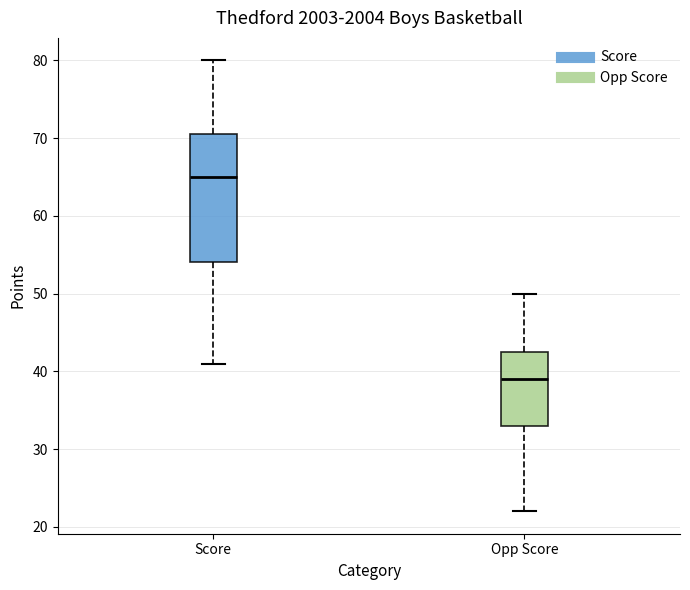

Which box is the tallest, from its lower edge to its upper edge?

Score